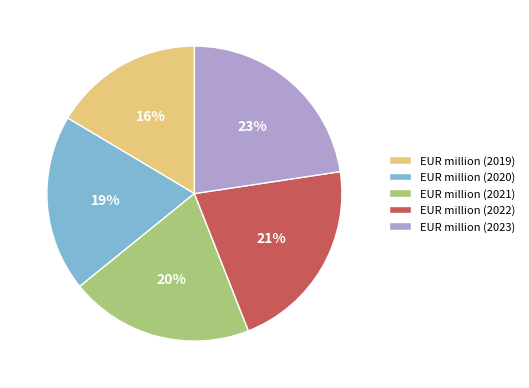

Count the number of slices in the pie.

5